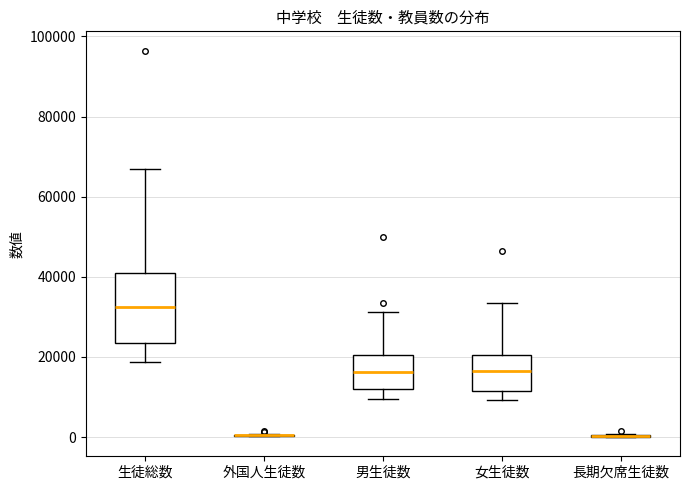

Comparing the boxes themselves (not the whiskers), which one is the tallest?

生徒総数